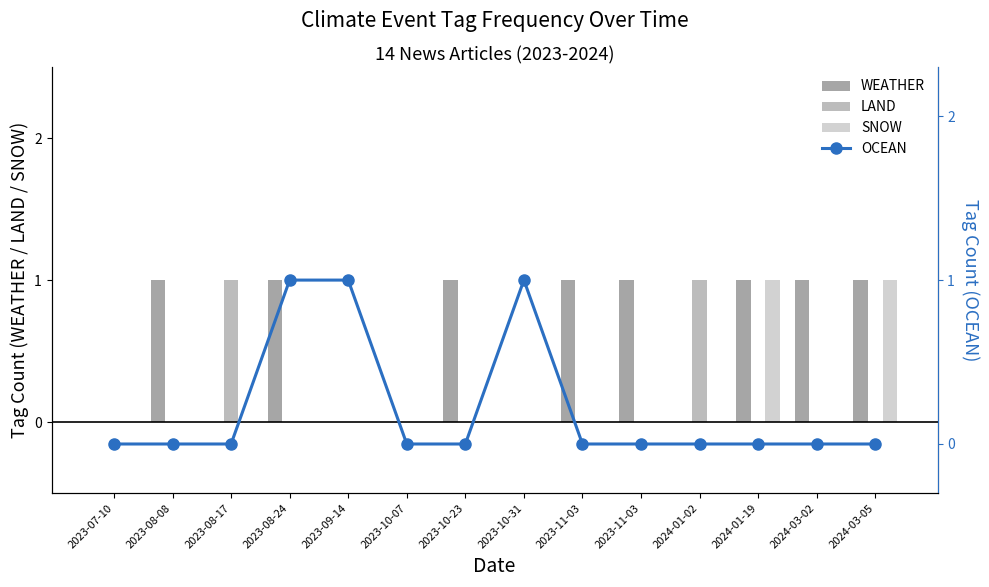

Reading left to right, extract all data points from this chart.

WEATHER: 2023-07-10=0	2023-08-08=1	2023-08-17=0	2023-08-24=1	2023-09-14=0	2023-10-07=0	2023-10-23=1	2023-10-31=0	2023-11-03=1	2023-11-03=1	2024-01-02=0	2024-01-19=1	2024-03-02=1	2024-03-05=1
LAND: 2023-07-10=0	2023-08-08=0	2023-08-17=1	2023-08-24=0	2023-09-14=0	2023-10-07=0	2023-10-23=0	2023-10-31=0	2023-11-03=0	2023-11-03=0	2024-01-02=1	2024-01-19=0	2024-03-02=0	2024-03-05=0
SNOW: 2023-07-10=0	2023-08-08=0	2023-08-17=0	2023-08-24=0	2023-09-14=0	2023-10-07=0	2023-10-23=0	2023-10-31=0	2023-11-03=0	2023-11-03=0	2024-01-02=0	2024-01-19=1	2024-03-02=0	2024-03-05=1
OCEAN: 2023-07-10=0	2023-08-08=0	2023-08-17=0	2023-08-24=1	2023-09-14=1	2023-10-07=0	2023-10-23=0	2023-10-31=1	2023-11-03=0	2023-11-03=0	2024-01-02=0	2024-01-19=0	2024-03-02=0	2024-03-05=0